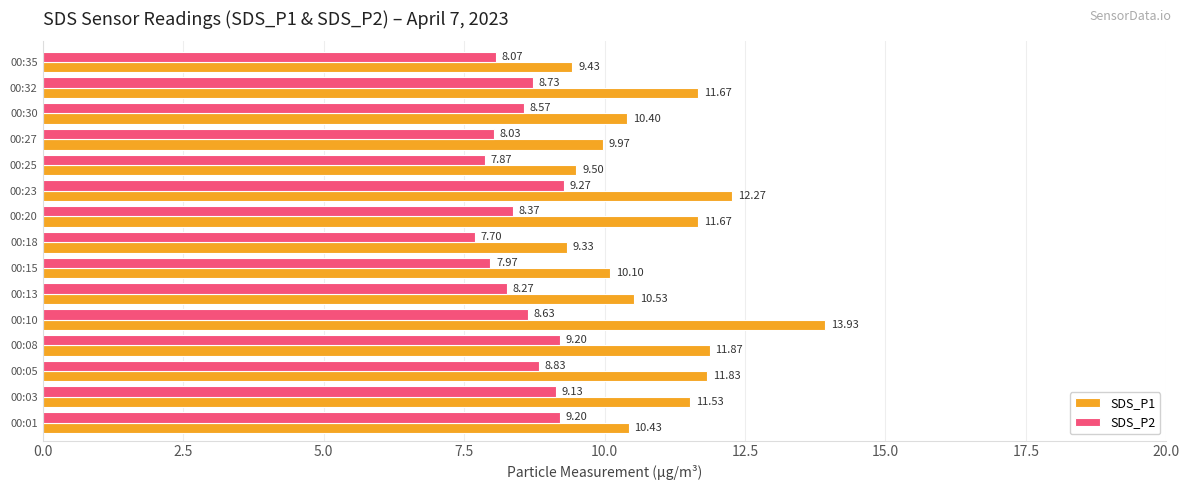

What is the difference between the maximum and minimum values in the SDS_P1 series?

4.6